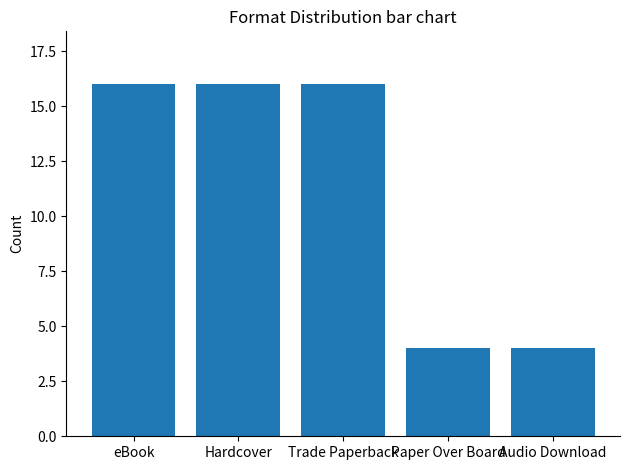

What is the average value?

11